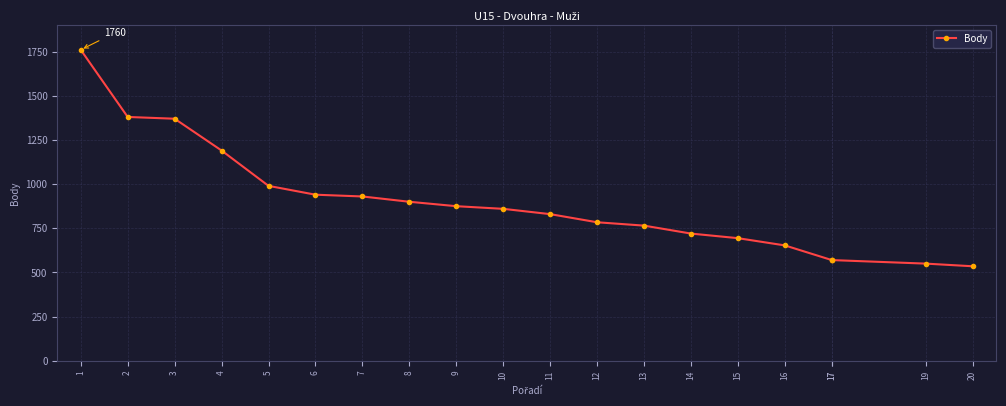

Is this an area chart (filled region under the line)?

No